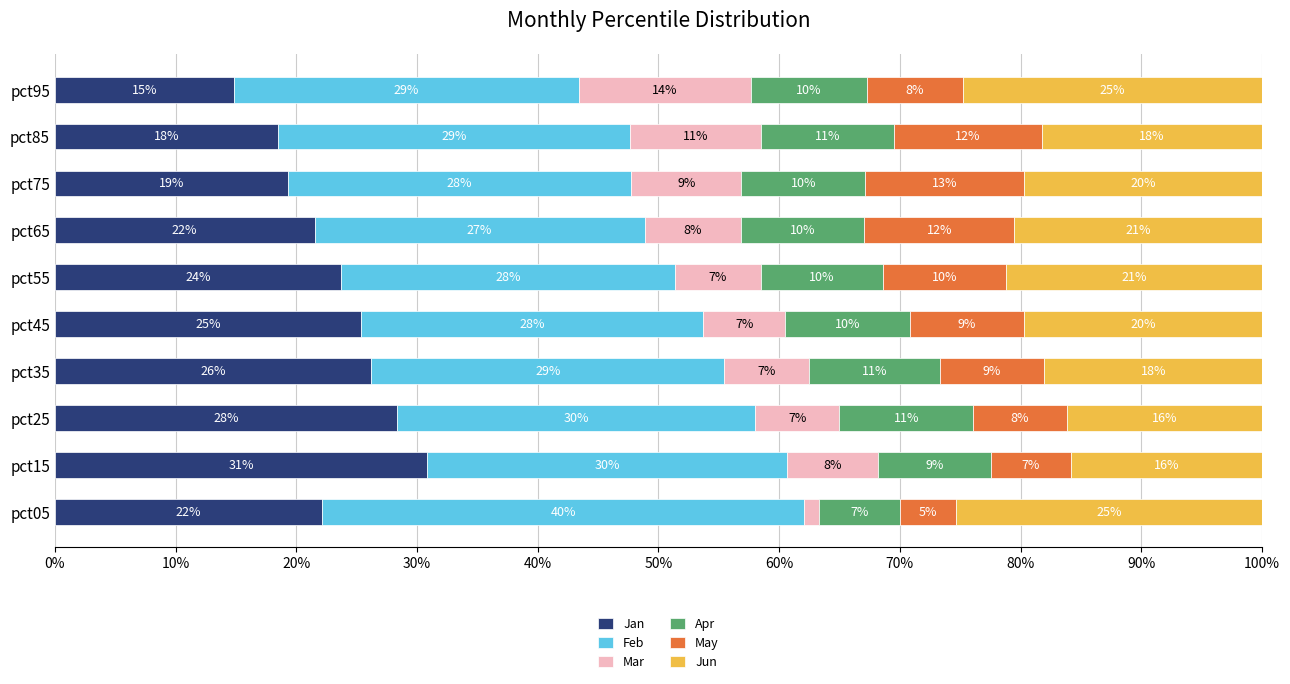

What are all the series names shown in the legend?

Jan, Feb, Mar, Apr, May, Jun